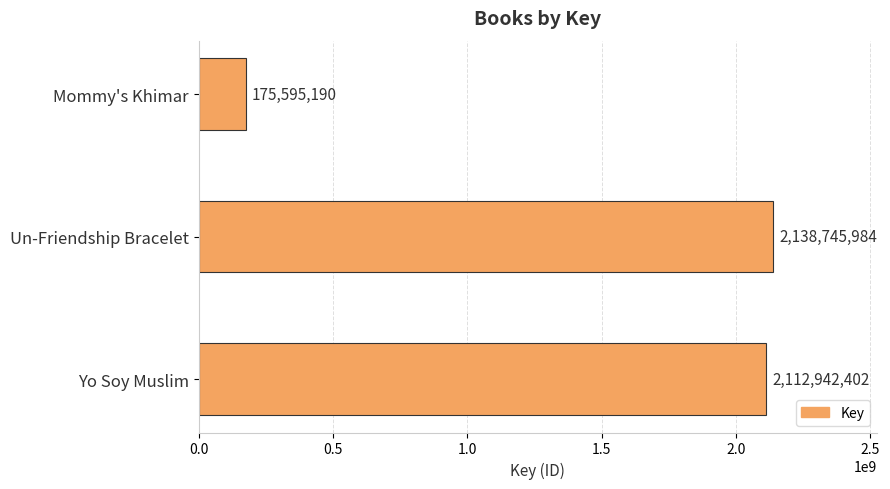

True or false: the data shows 1067087239 at Un-Friendship Bracelet.

False